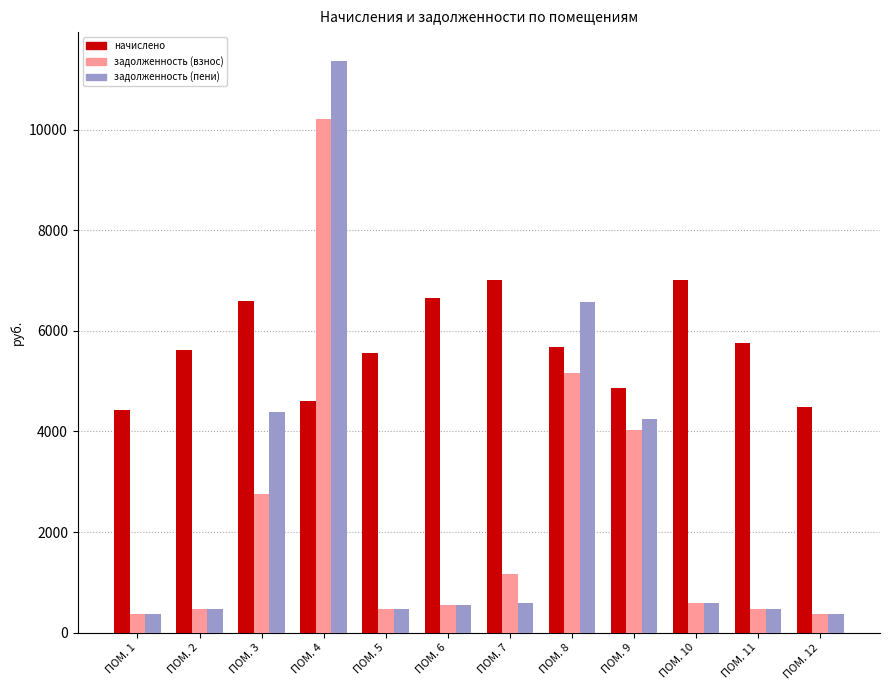

Rank the series by their maximum value, from highest to lowest.

задолженность (пени), задолженность (взнос), начислено